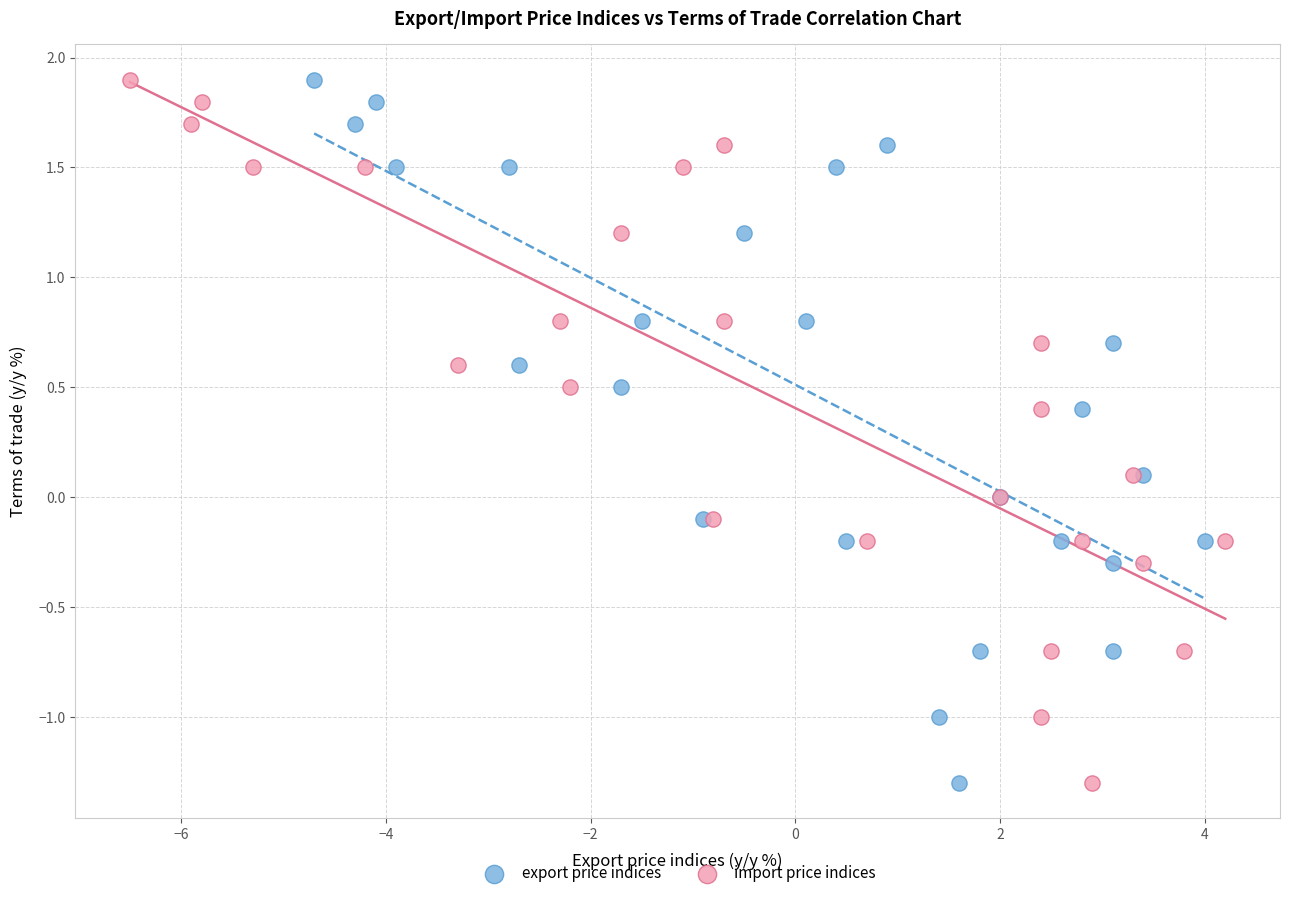

What are all the series names shown in the legend?

export price indices, import price indices